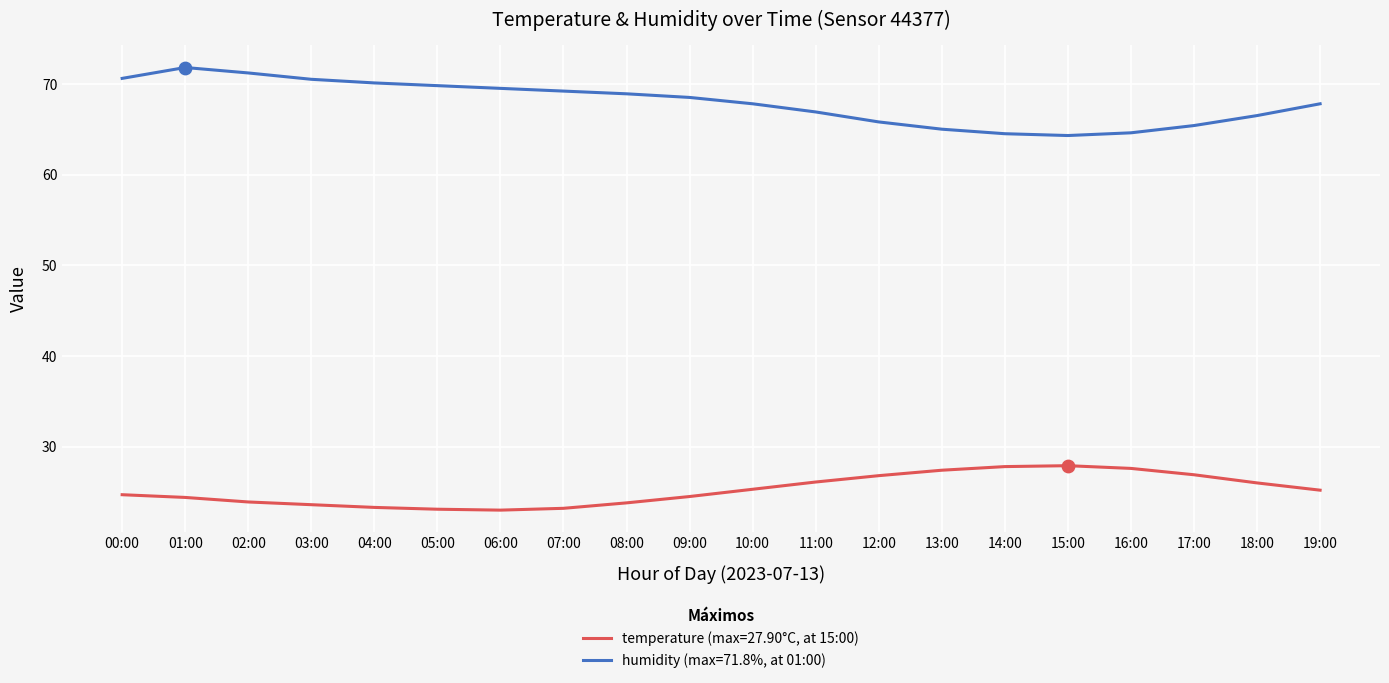

Which series has the widest spread of values?

humidity (max=71.8%, at 01:00)